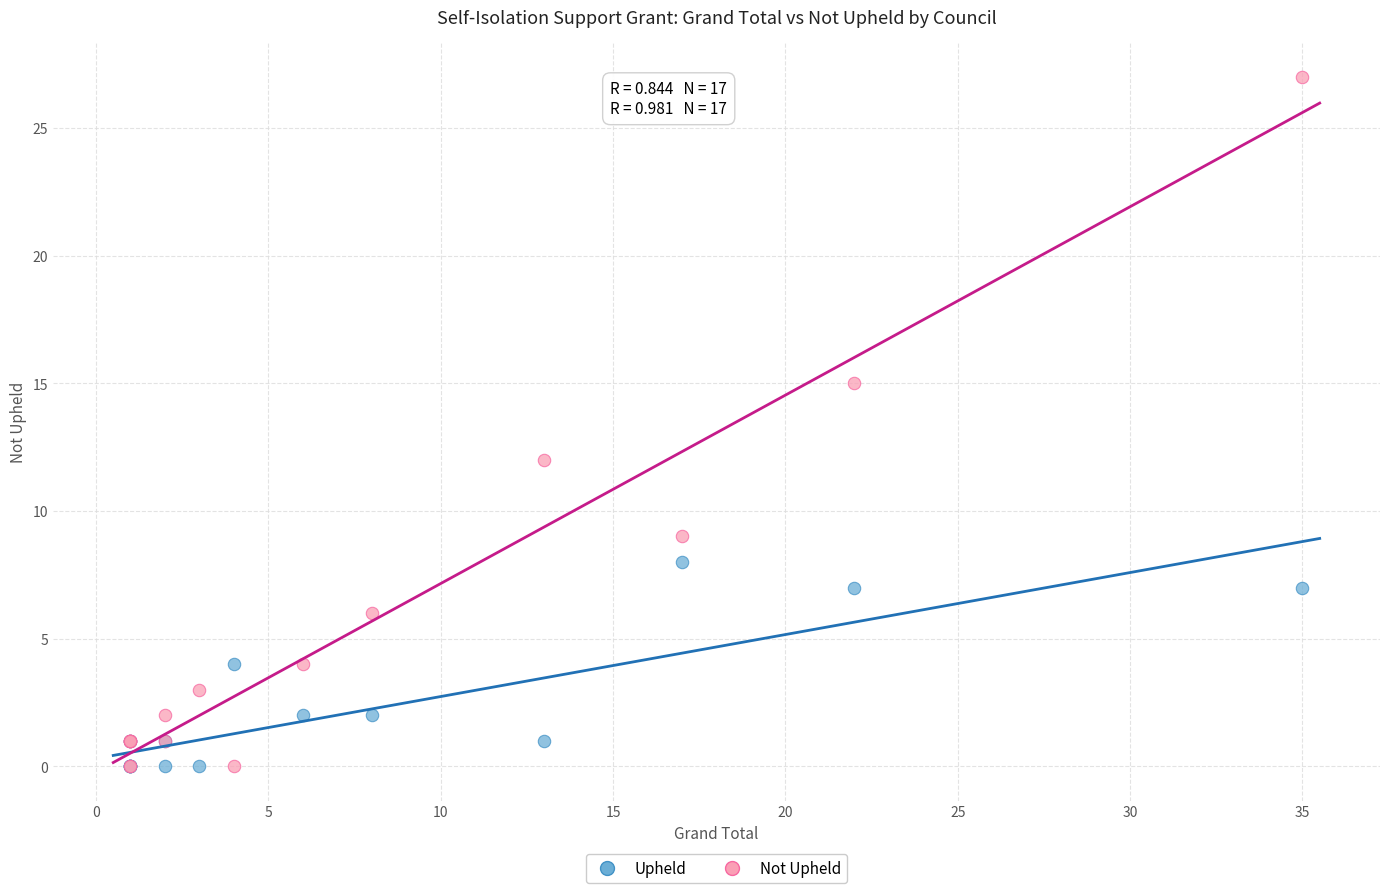

Across all series, what Y value is closest to 13?

12